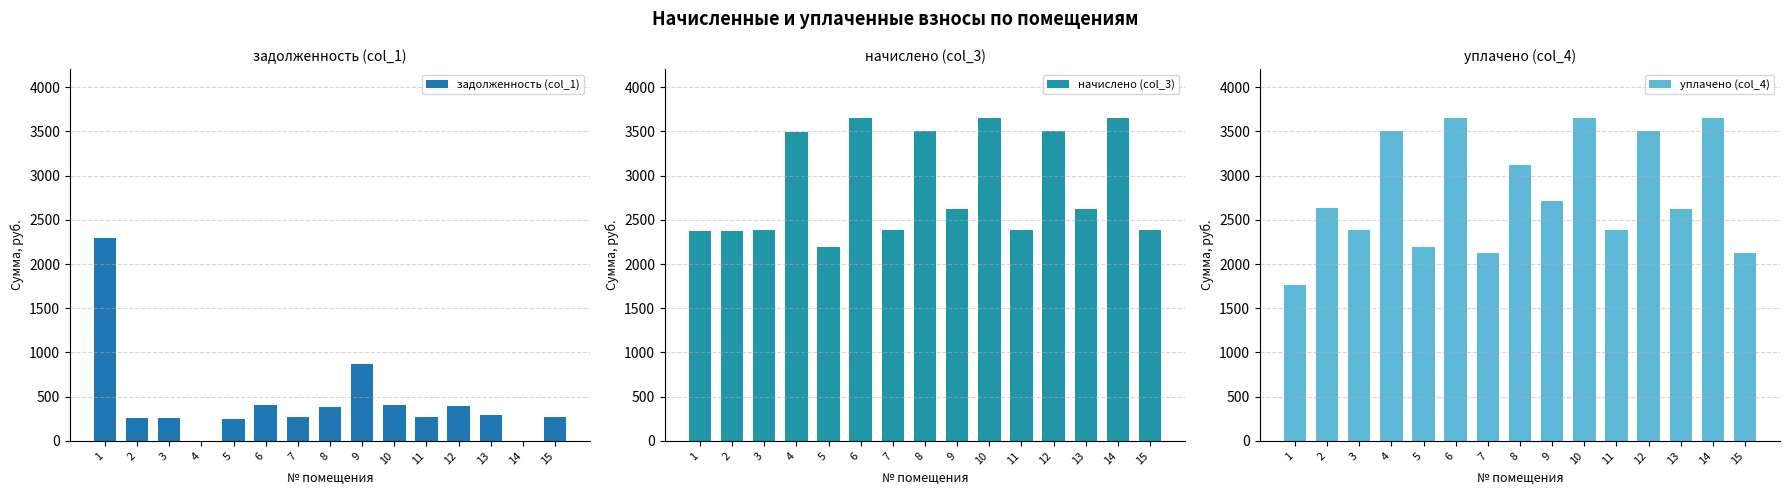

True or false: уплачено (col_4) has a value of 3655.9 at 6.

True